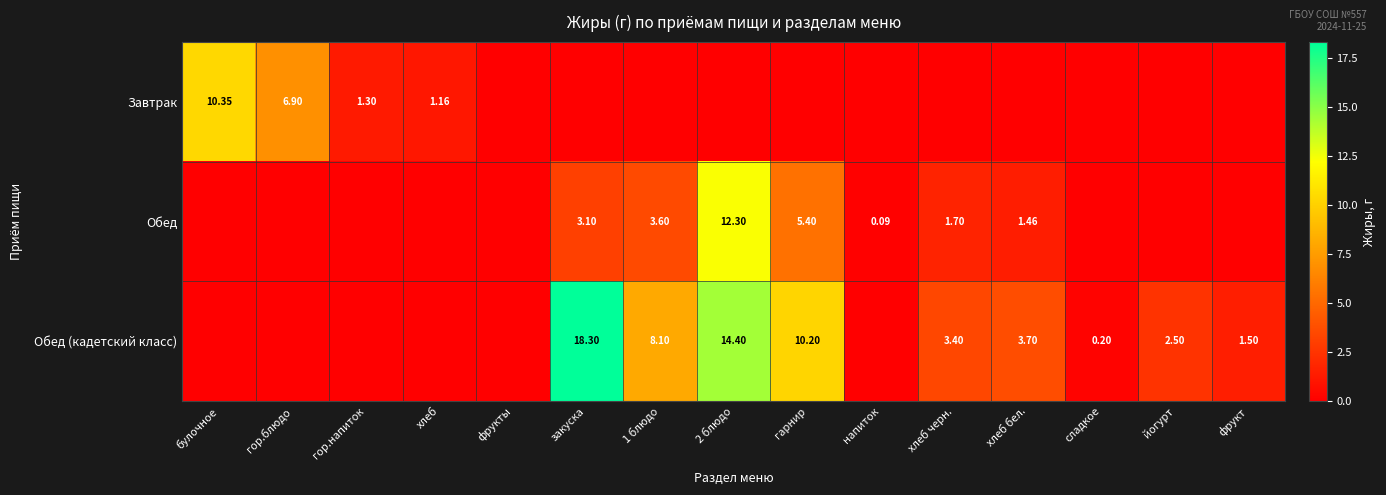

Where is Обед (кадетский класс) nearest to the value 9?

1 блюдо